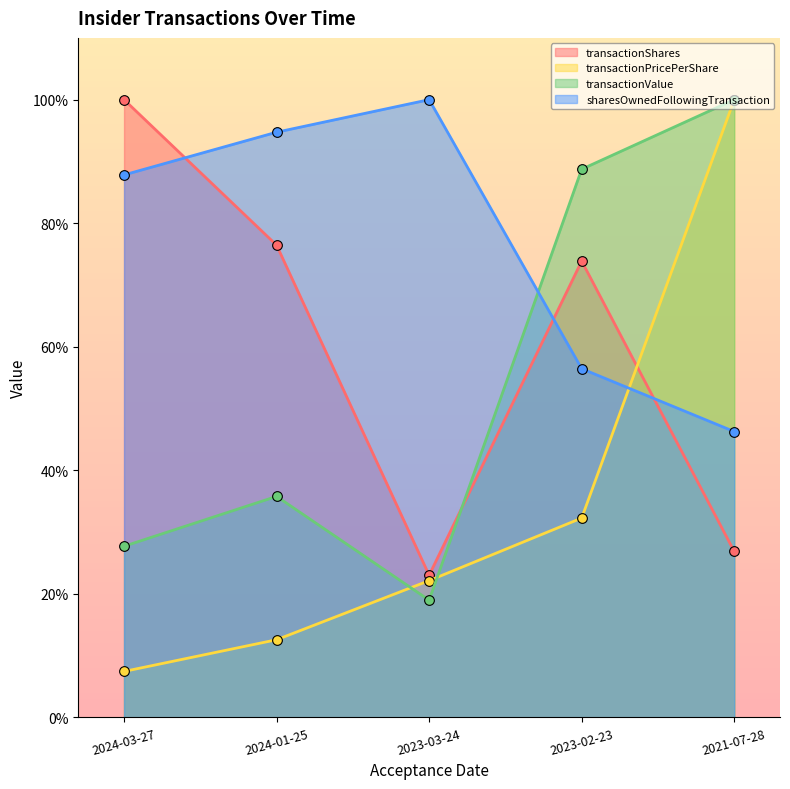

True or false: transactionPricePerShare has more than 0 points higher than both neighbors.

False